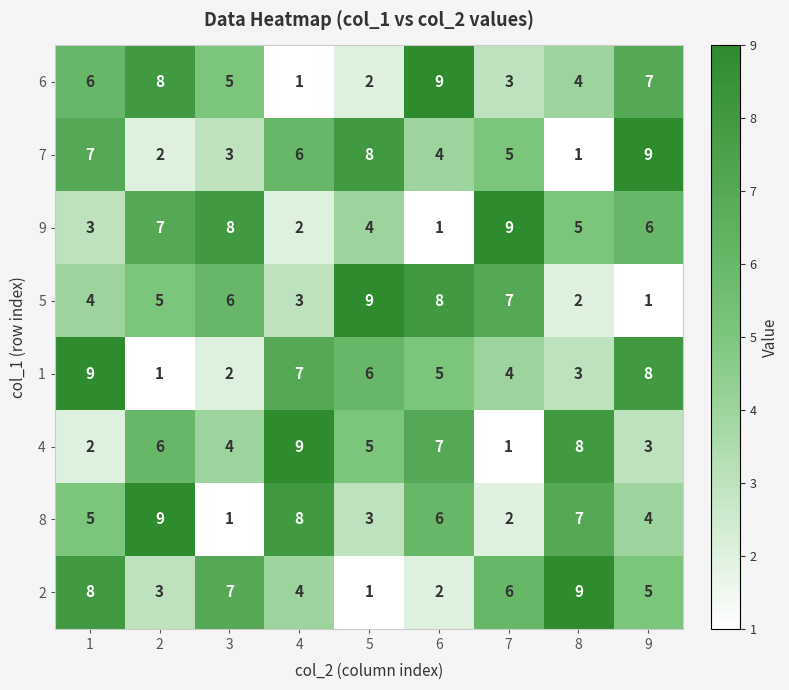

What is the maximum value for 4?

9